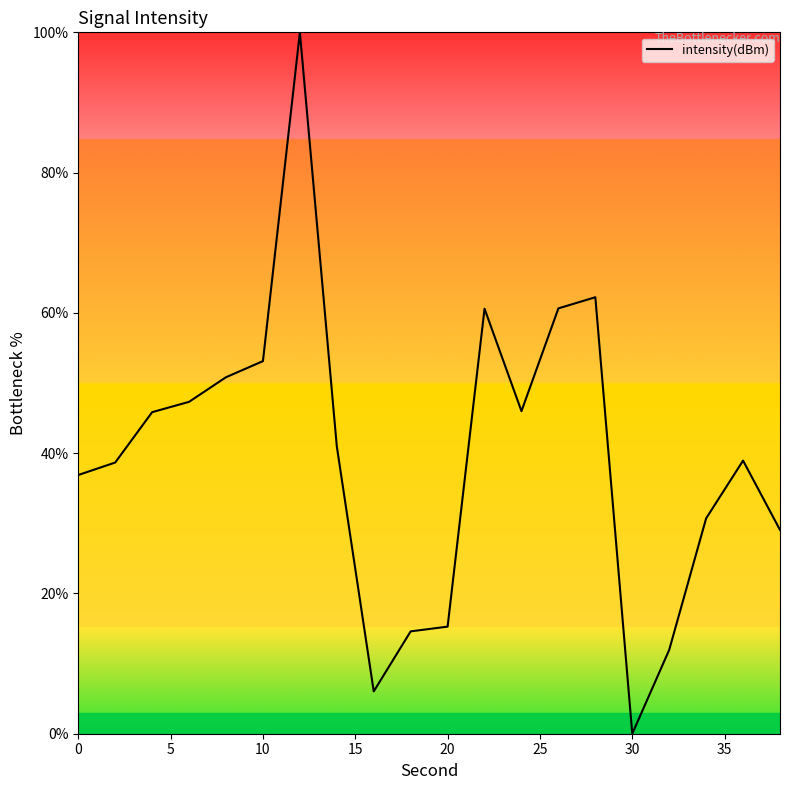

What is the maximum value shown in the chart?

100.0